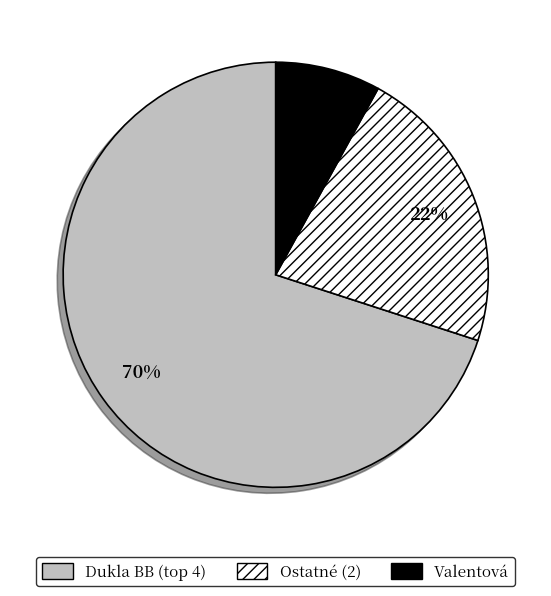

To the nearest percent, what is the average slice percentage?

33%